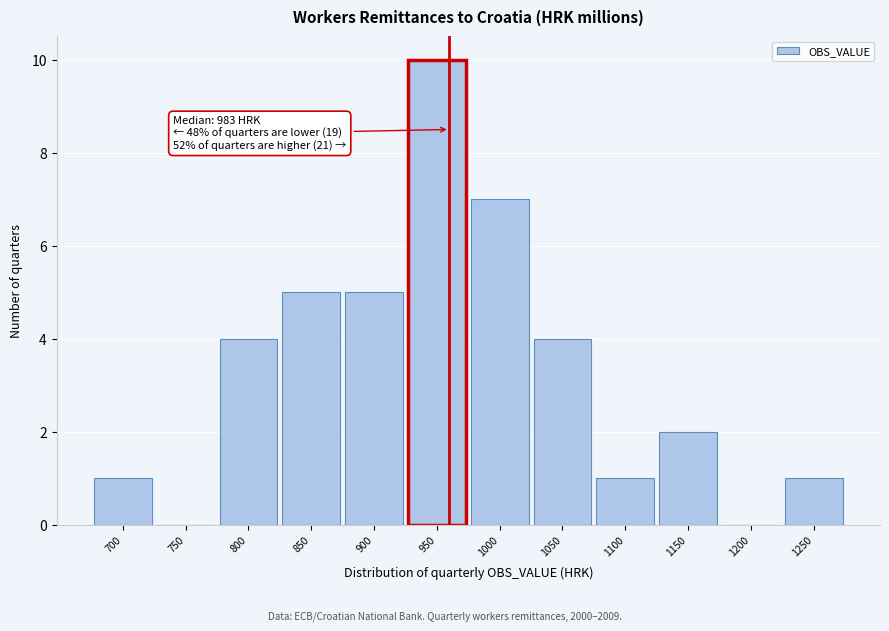

Reading left to right, transcribe all the data shown in this chart.

700=1	750=0	800=4	850=5	900=5	950=10	1000=7	1050=4	1100=1	1150=2	1200=0	1250=1